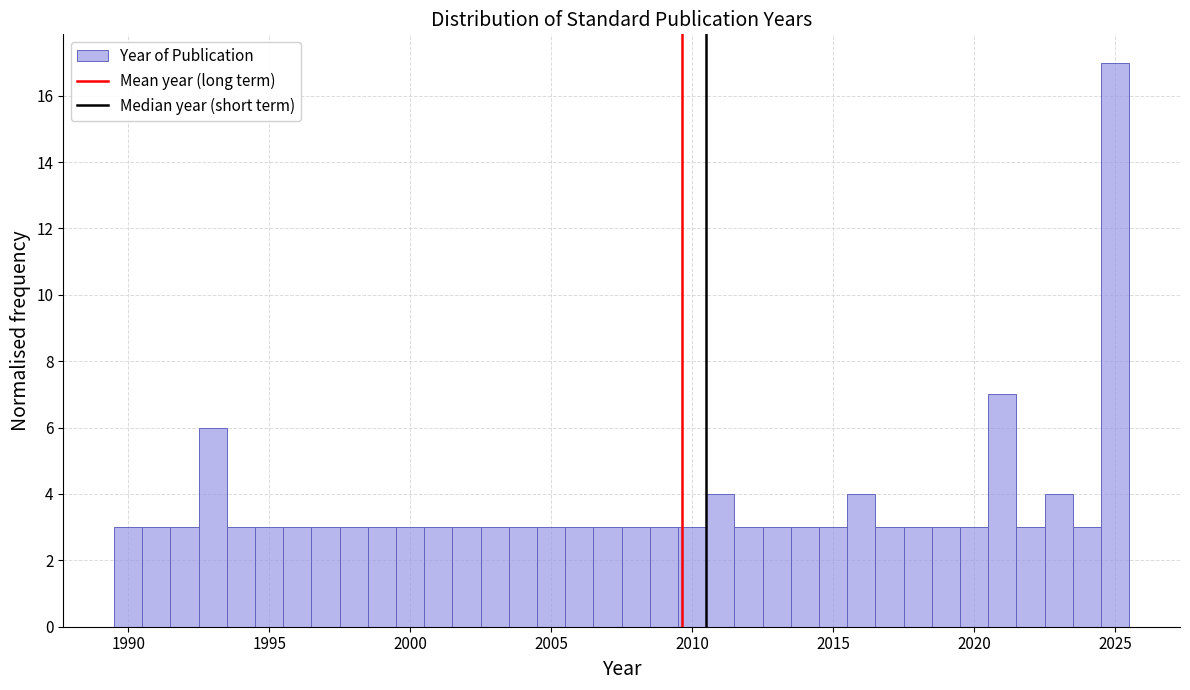

Around what value on the x-axis is the tallest bar? Give the approximate position of its centre, as read against the axis.

2025.0